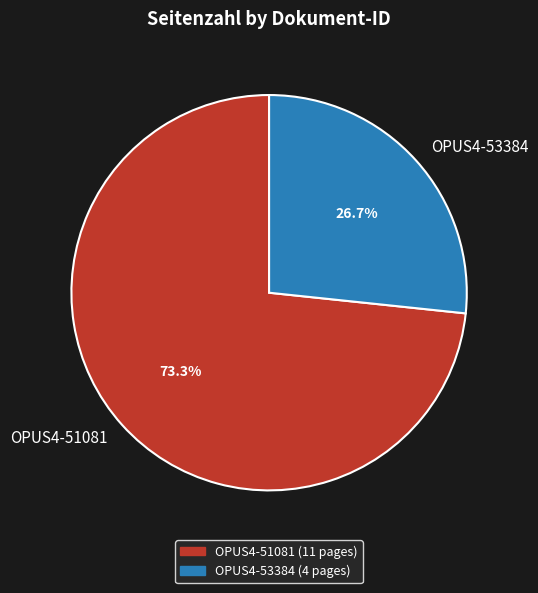

Rank the categories by value from highest to lowest.

OPUS4-51081, OPUS4-53384